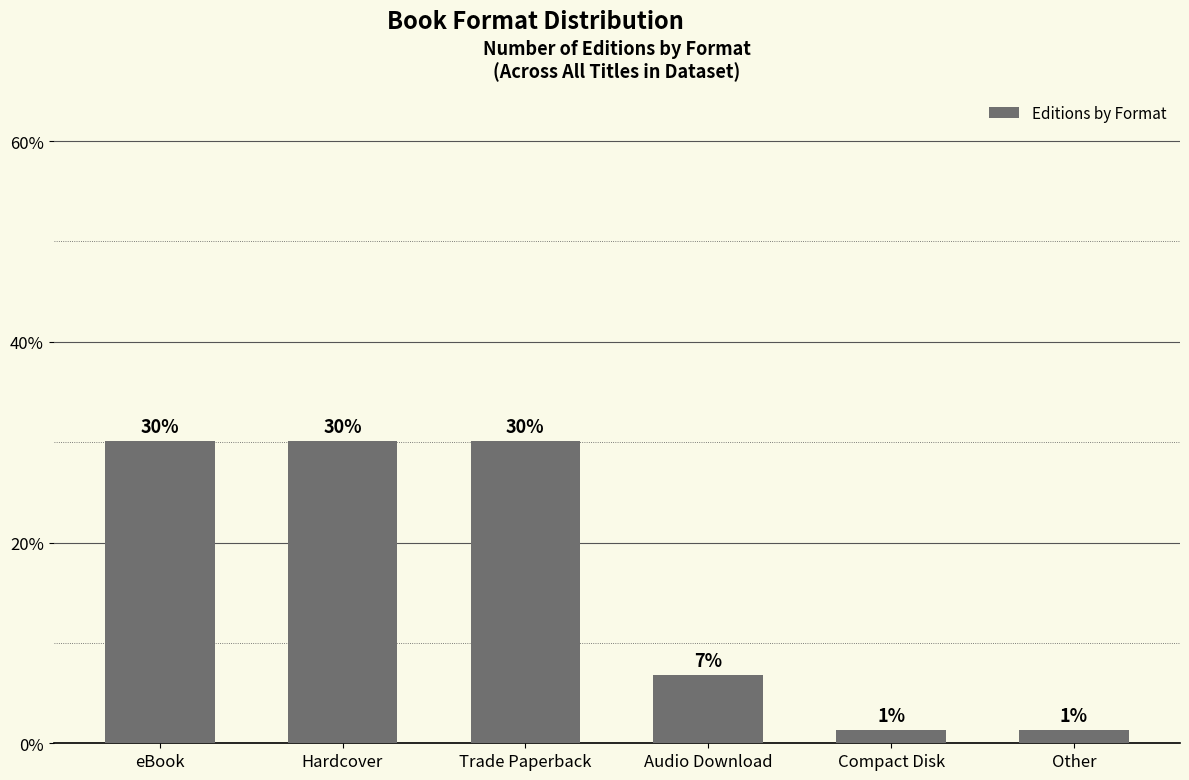

What is the maximum value shown in the chart?

30.1